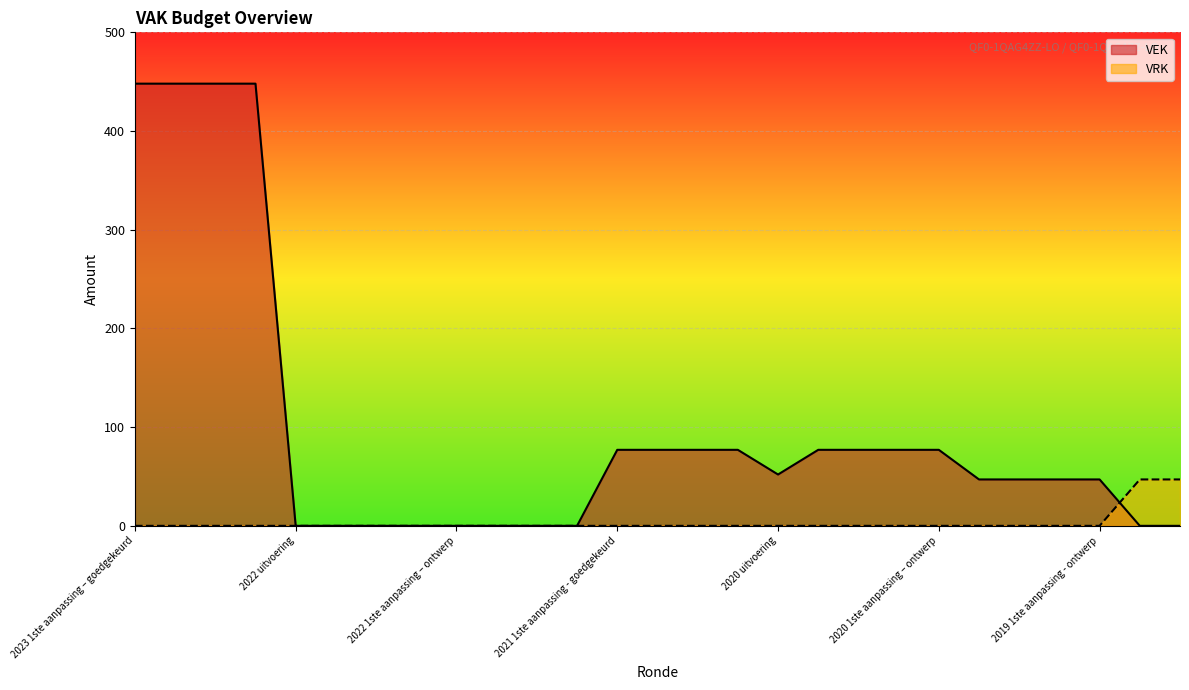

Count the number of data series in this chart.

2